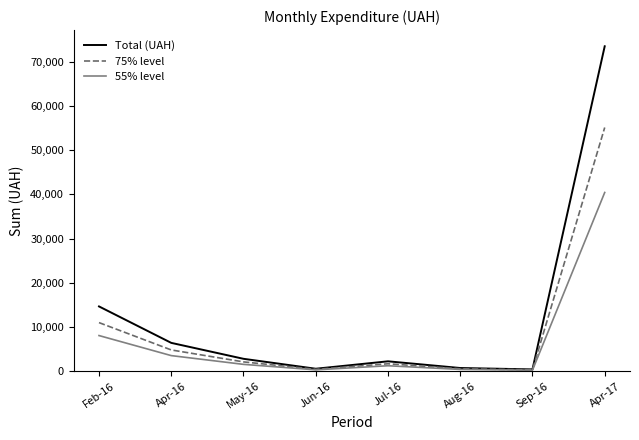

At which label does Total (UAH) first exceed 2796?

Feb-16